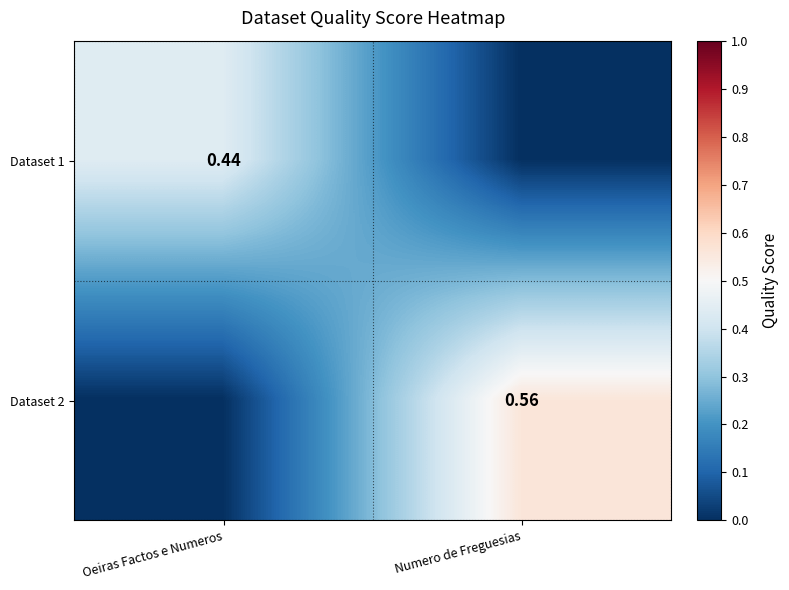

Rank the categories by Dataset 2 value from lowest to highest.

Oeiras Factos e Numeros, Numero de Freguesias